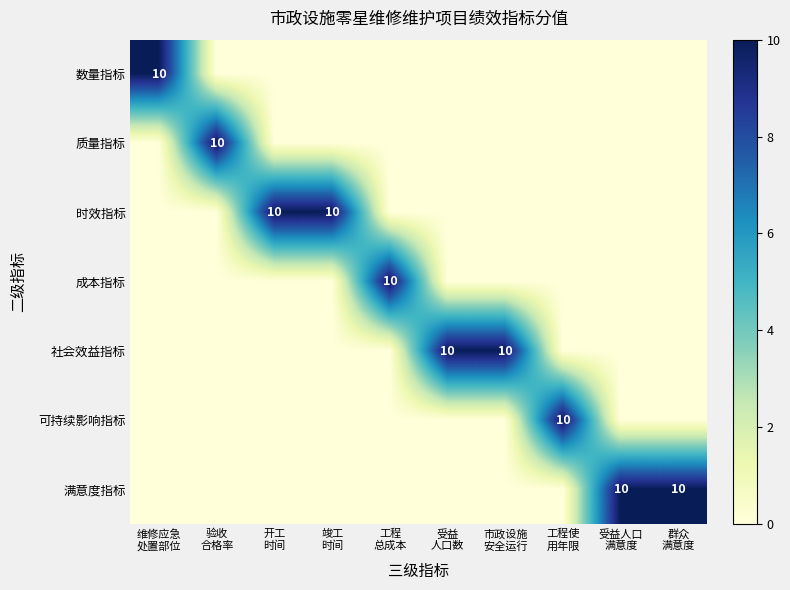

What is the difference between the maximum and second lowest values in the 质量指标 series?

10